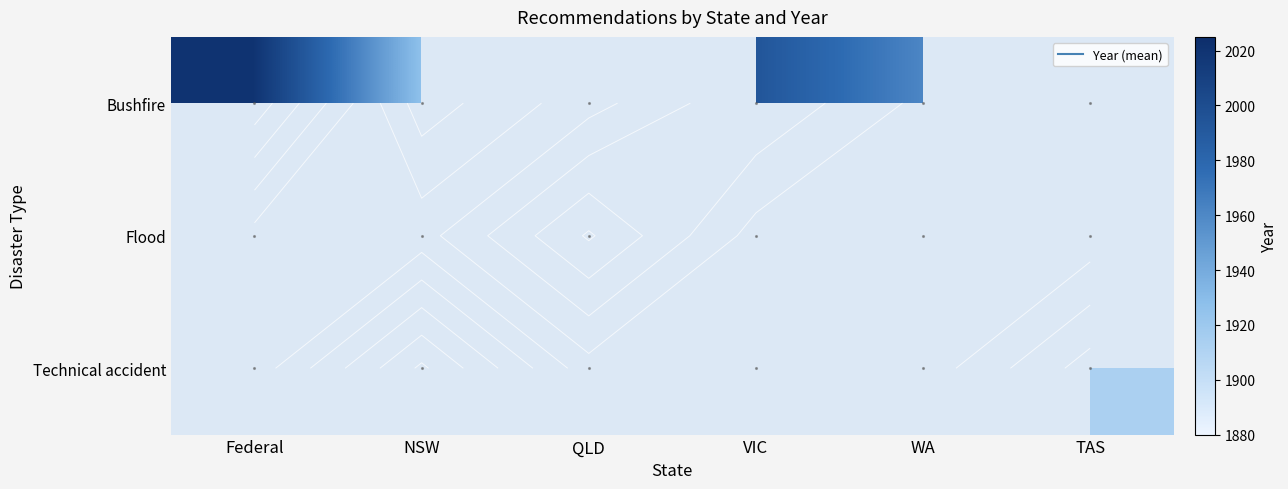

List the series in order of their overall mean, lowest first.

Bushfire, Flood, Technical accident